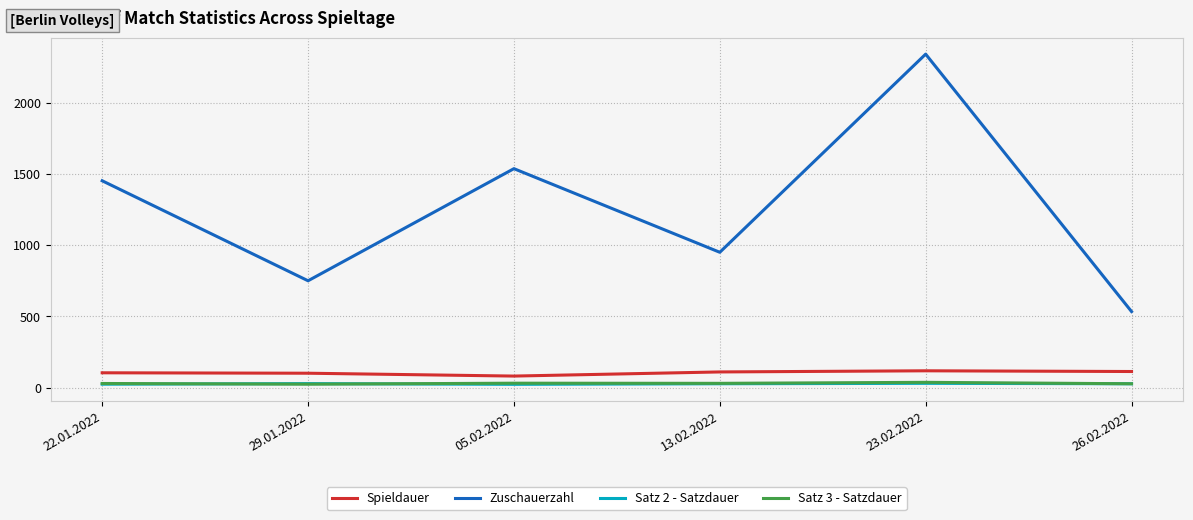

At which category does the chart reach its peak across all series?

23.02.2022